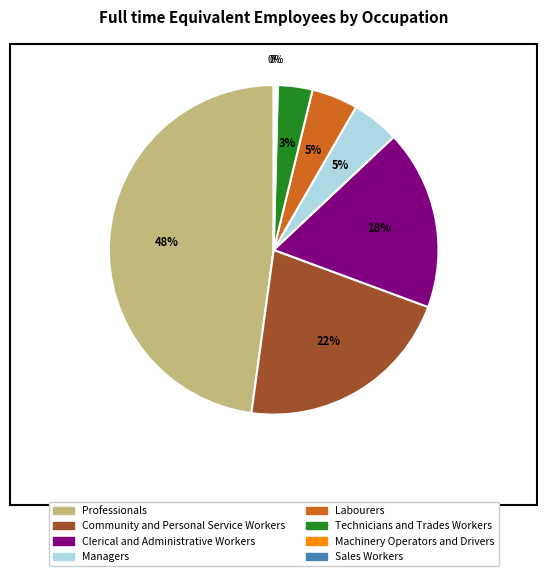

Do Community and Personal Service Workers and Technicians and Trades Workers together represent more than half of the pie?

No